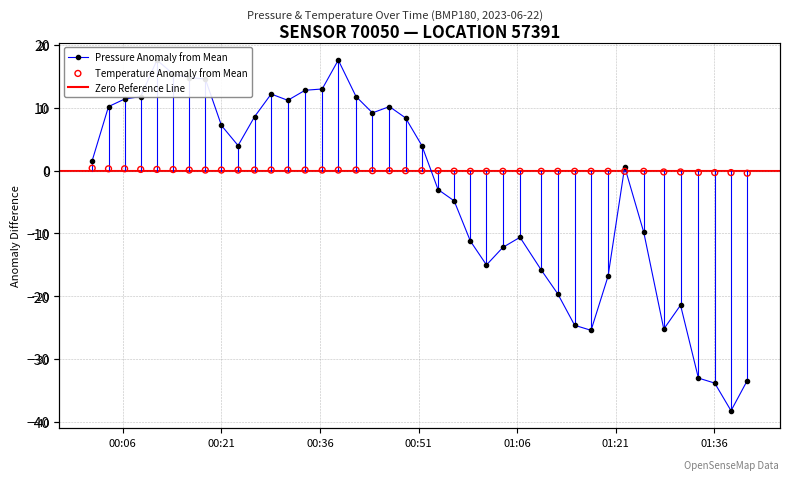

At how many categories does at least one series exceed -12?

40